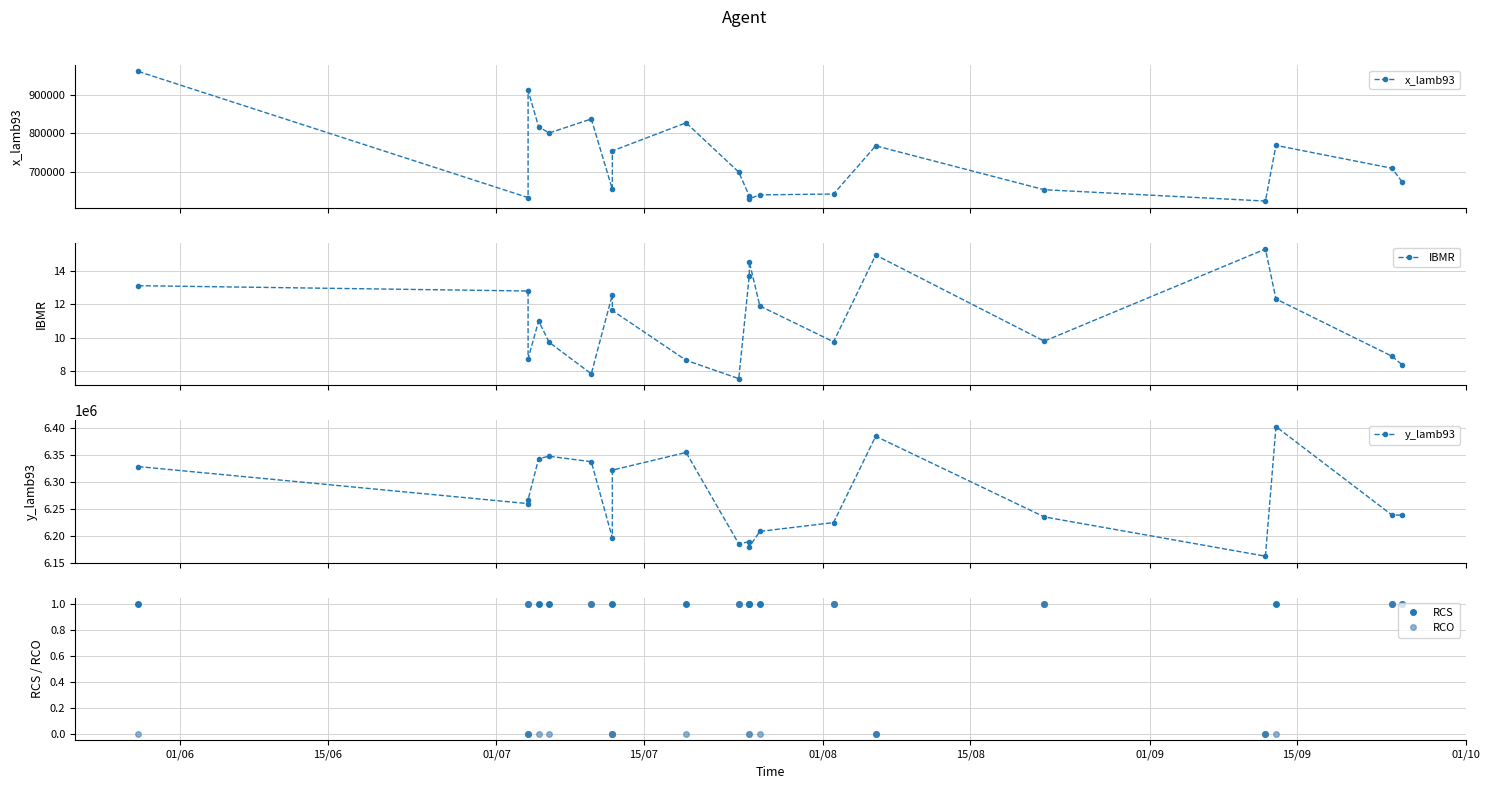

True or false: x_lamb93 has more than 1 points higher than both neighbors.

True